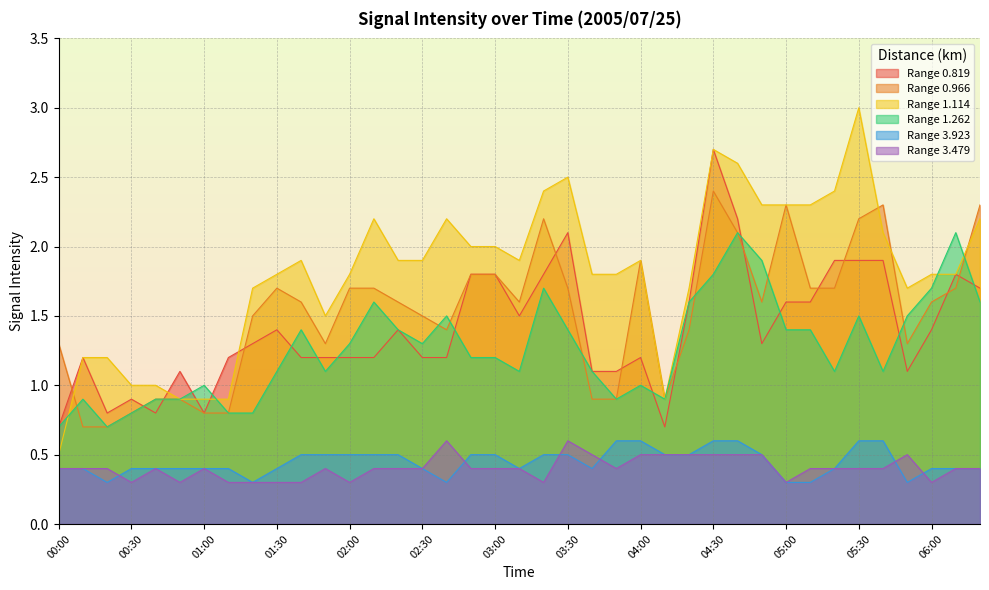

What is the value of the 0.819 point at the 34th from the left?

1.9